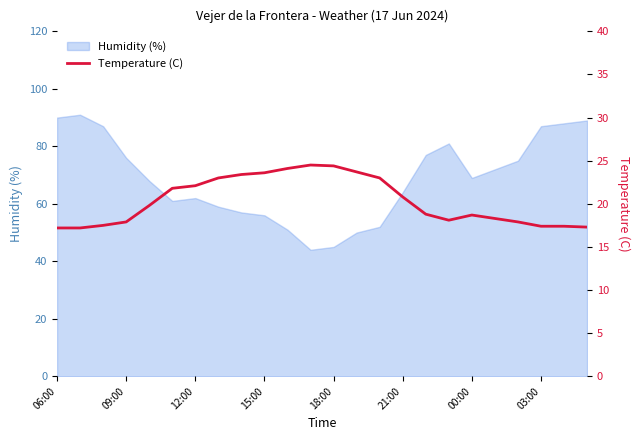

What position from the right is 14?

10